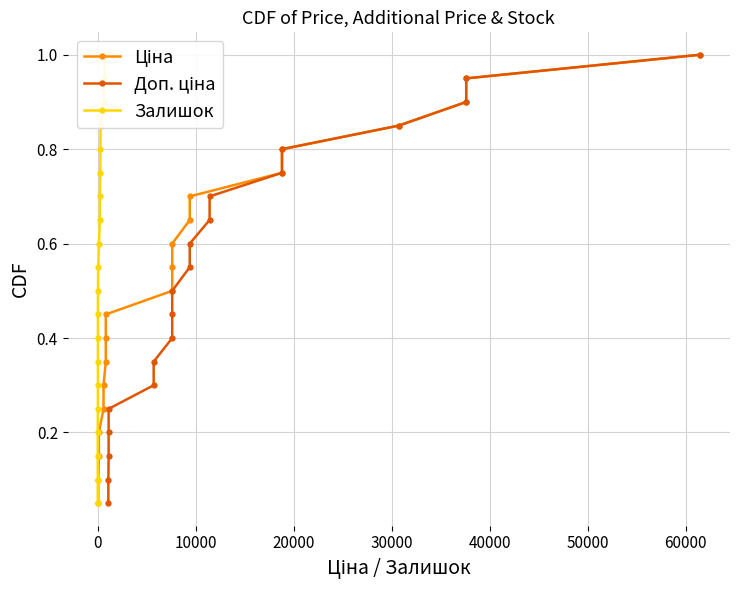

At 30000, list the series in order from smallest to largest.

Ціна, Доп. ціна, Залишок